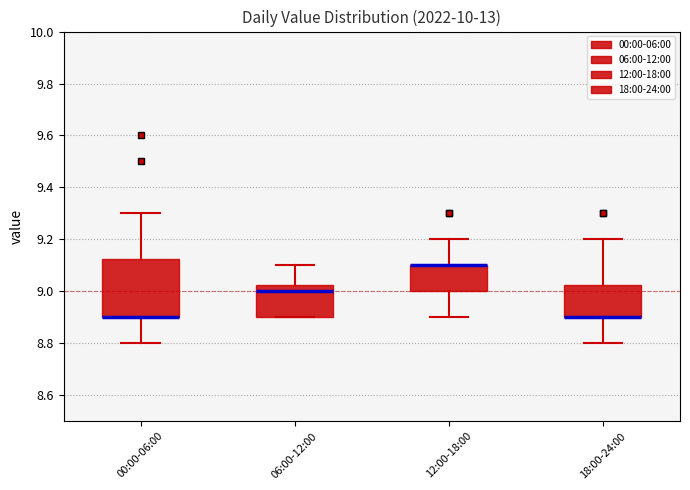

Comparing the boxes themselves (not the whiskers), which one is the tallest?

00:00-06:00